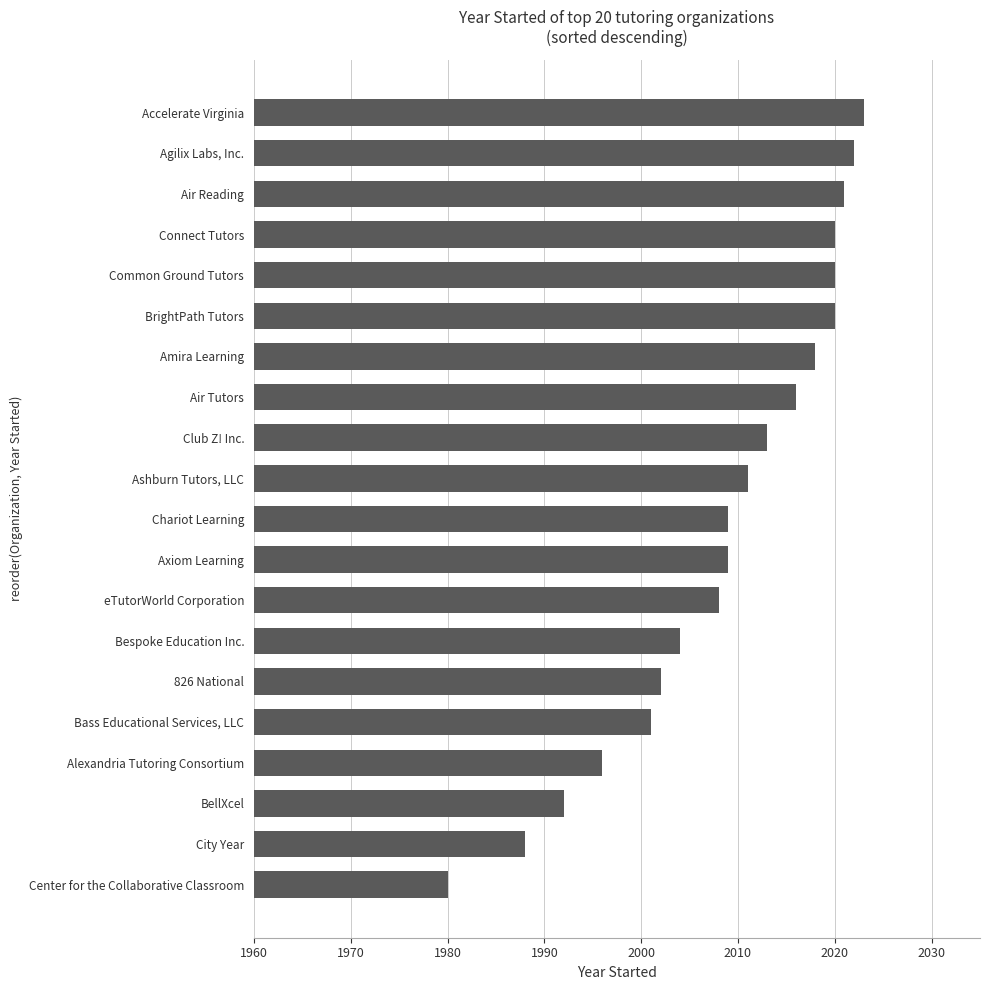

What is the sum of the values at Bespoke Education Inc. and City Year?

3992